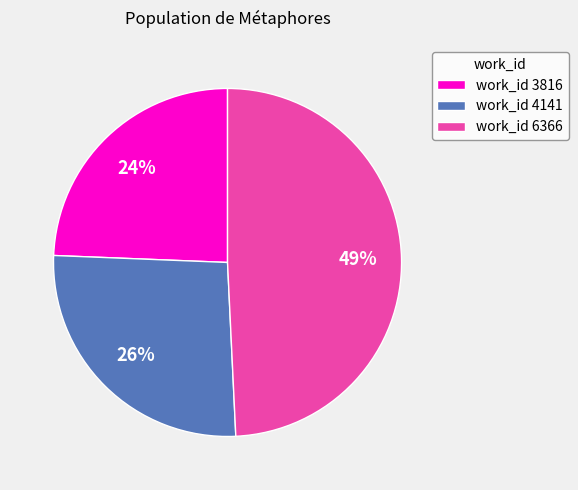

Do work_id 3816 and work_id 6366 together represent more than half of the pie?

Yes